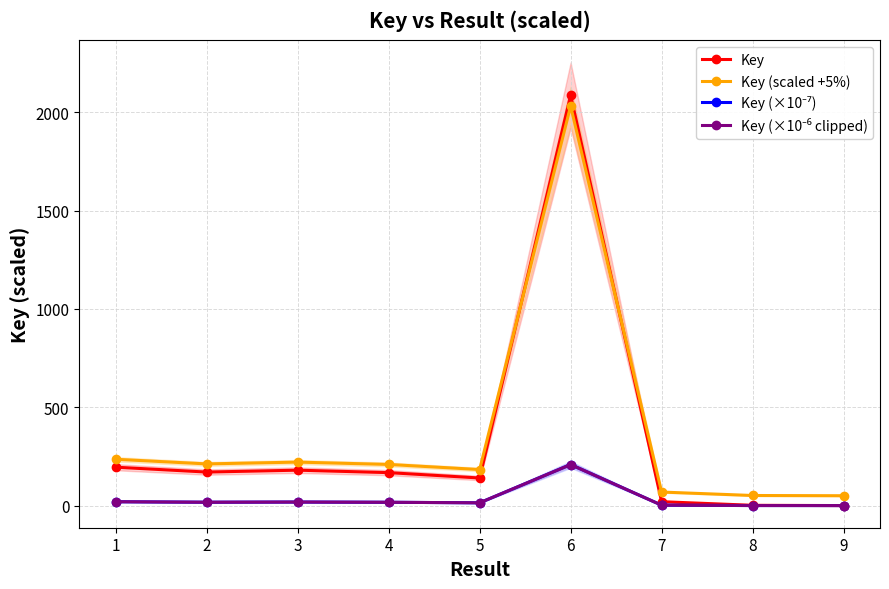

True or false: Key and Key (×10⁻⁶ clipped) cross at least once.

False